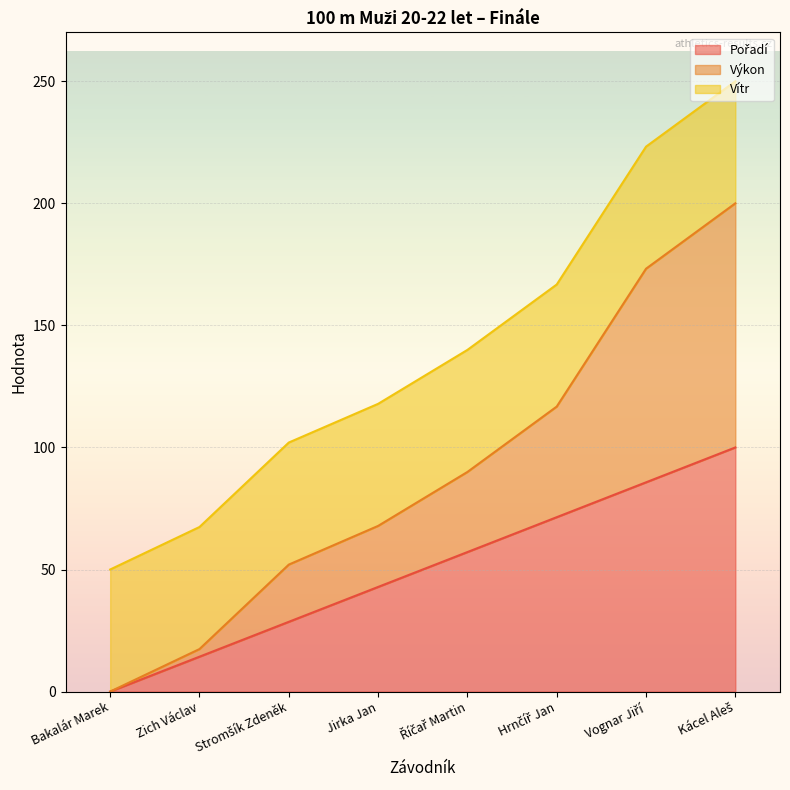

How many lines are shown in the chart?

3